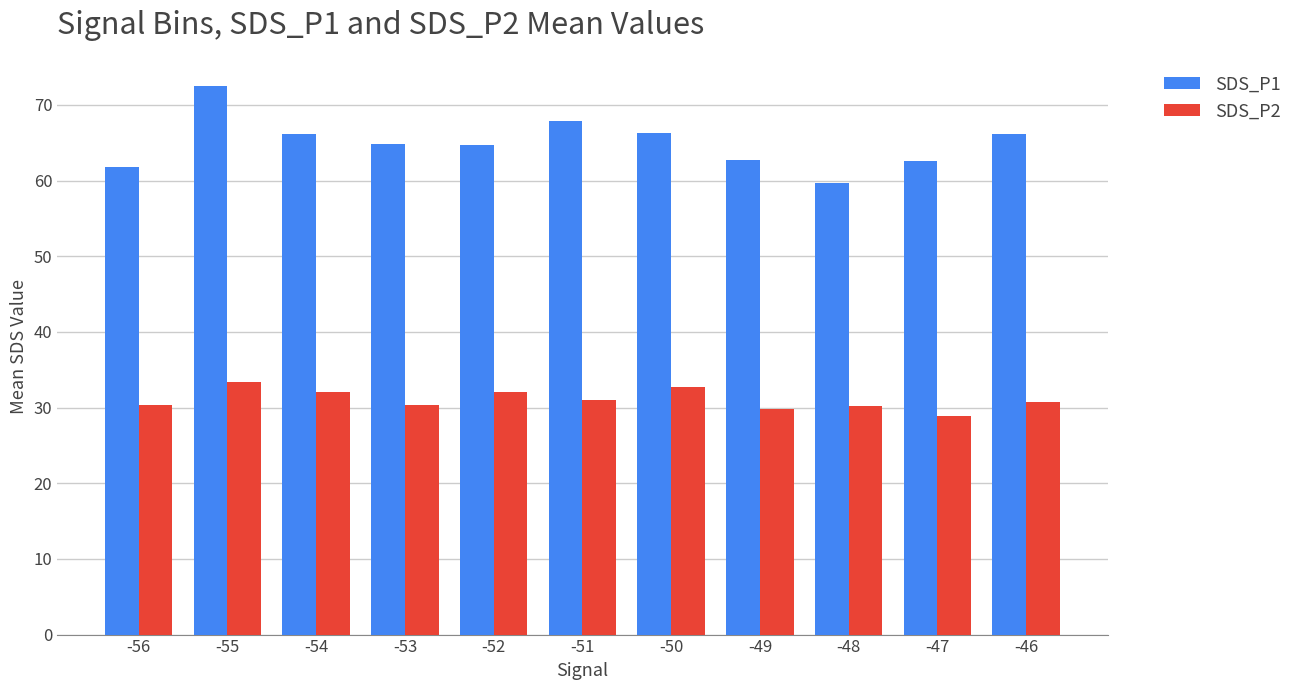

Does the chart contain any negative values?

No